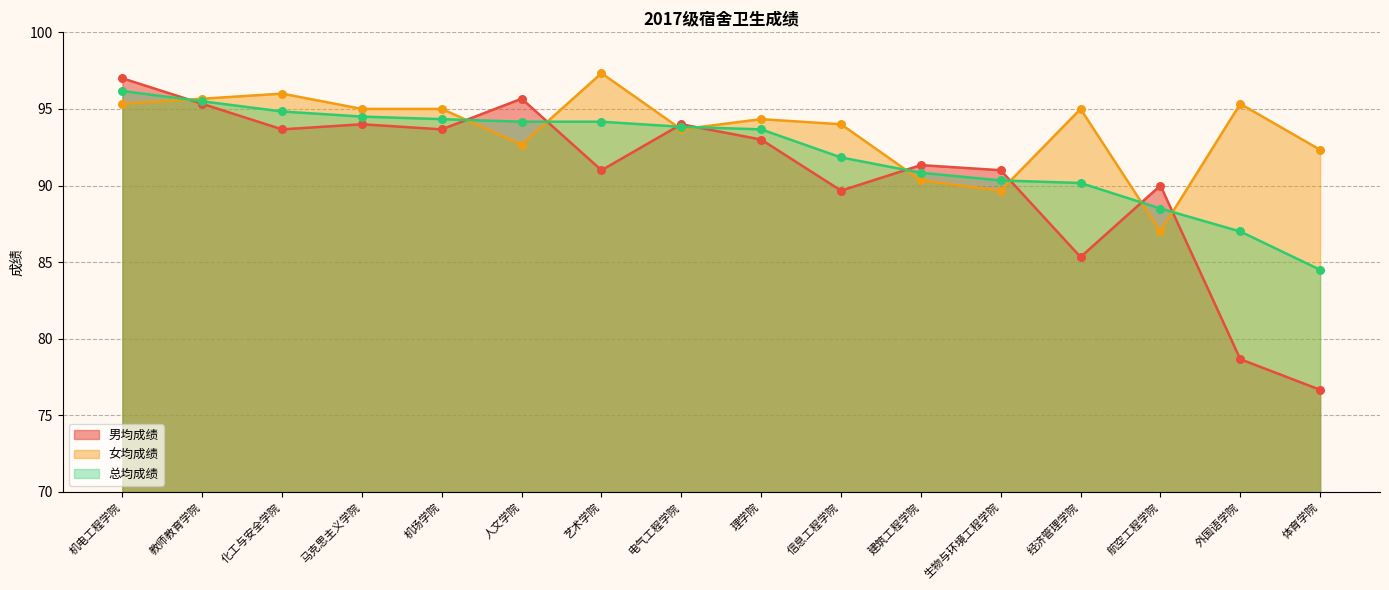

Which series has the largest total across all categories?

女均成绩